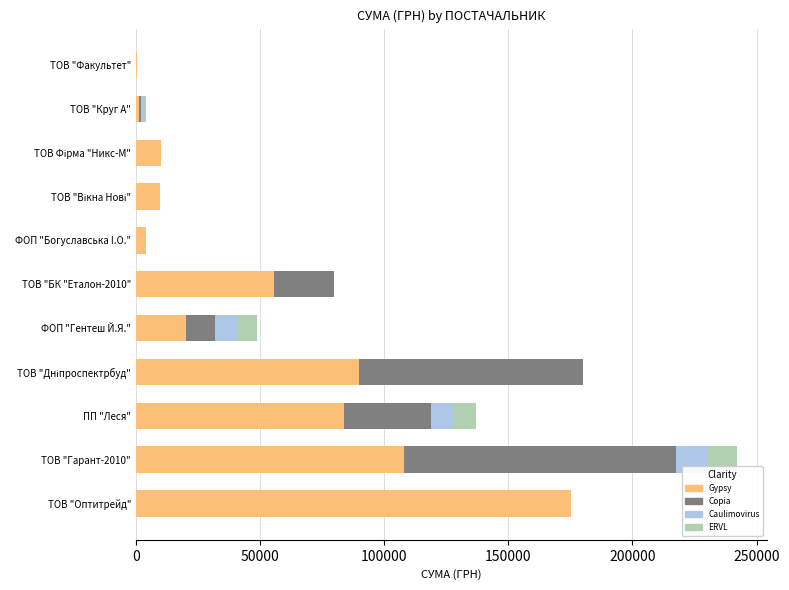

What is the sum of the Gypsy values at ФОП "Гентеш Й.Я." and ТОВ "Гарант-2010"?

128460.6